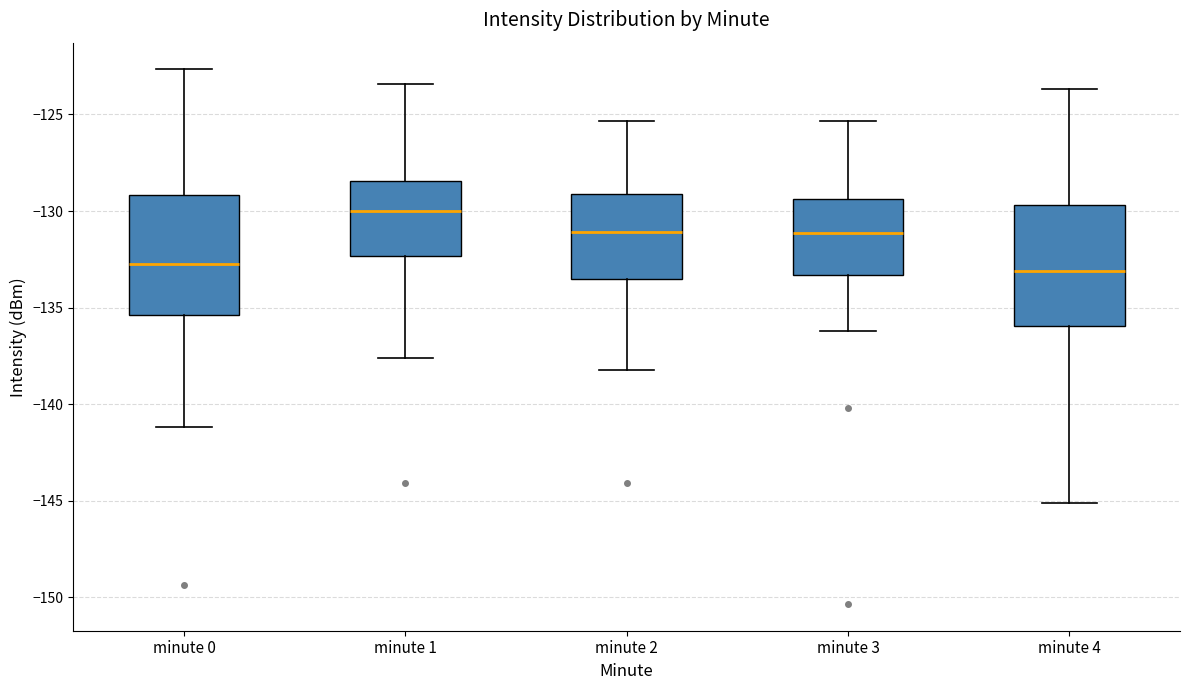

Reading left to right, transcribe this box plot: for each box, give where its median line is, the range the box spans, and where its two whiskers end, as read against the y-axis. The values are not printed on the chart, so give them approximately, as read against the axis.

minute 0: median -132.5, box -135.5 to -129.0, whiskers -141.0 to -122.5
minute 1: median -130.0, box -132.5 to -128.5, whiskers -137.5 to -123.5
minute 2: median -131.0, box -133.5 to -129.0, whiskers -138.0 to -125.5
minute 3: median -131.0, box -133.5 to -129.5, whiskers -136.0 to -125.5
minute 4: median -133.0, box -136.0 to -129.5, whiskers -145.0 to -123.5